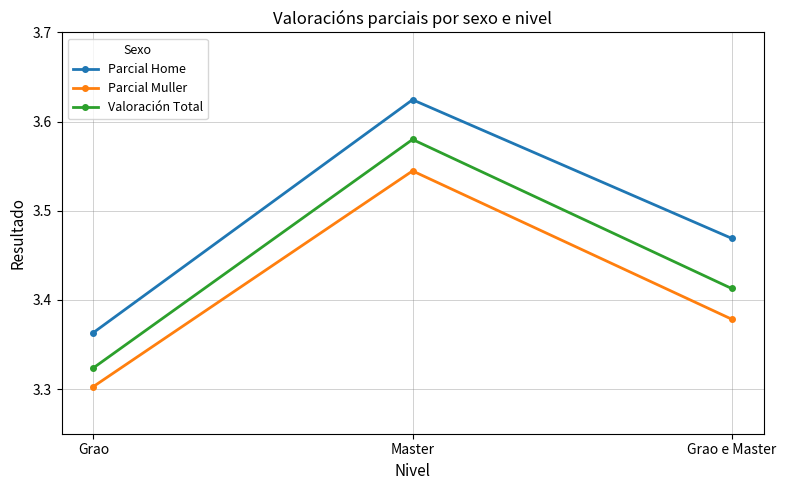

Rank the categories by Valoración Total value from highest to lowest.

Master, Grao e Master, Grao